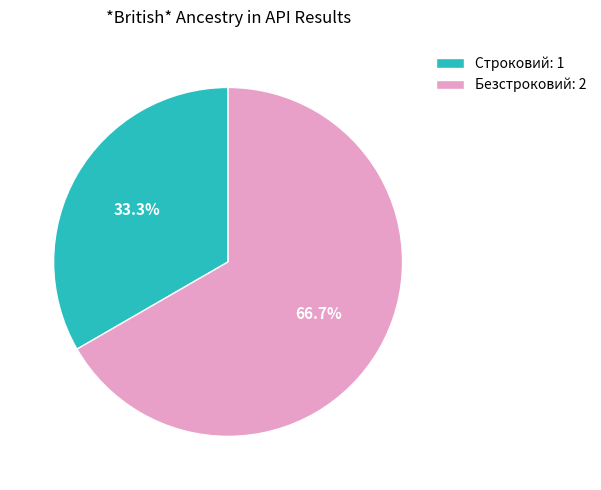

Rank the categories by value from highest to lowest.

Безстроковий, Строковий